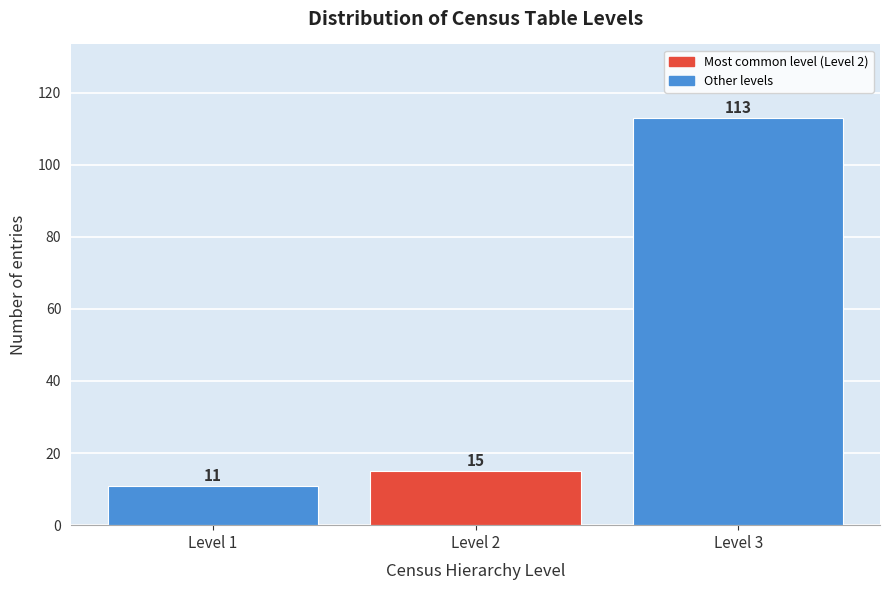

Reading right to left, extract all data points from this chart.

Level 3=113	Level 2=15	Level 1=11